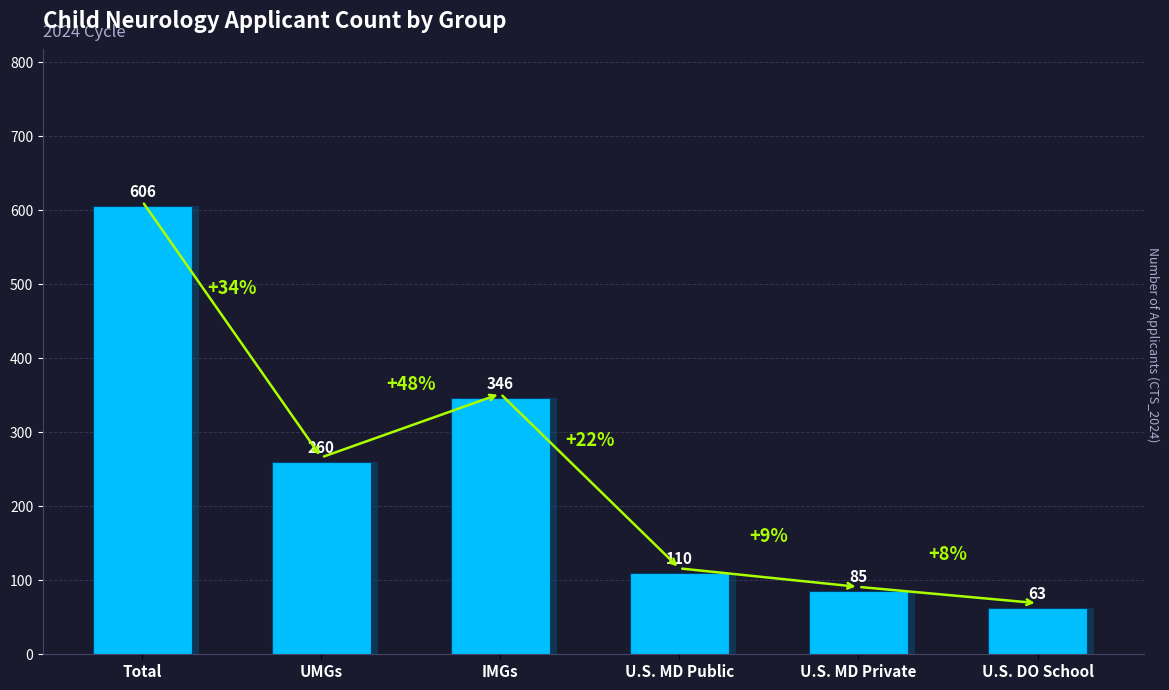

Which has a higher value, U.S. DO School or IMGs?

IMGs